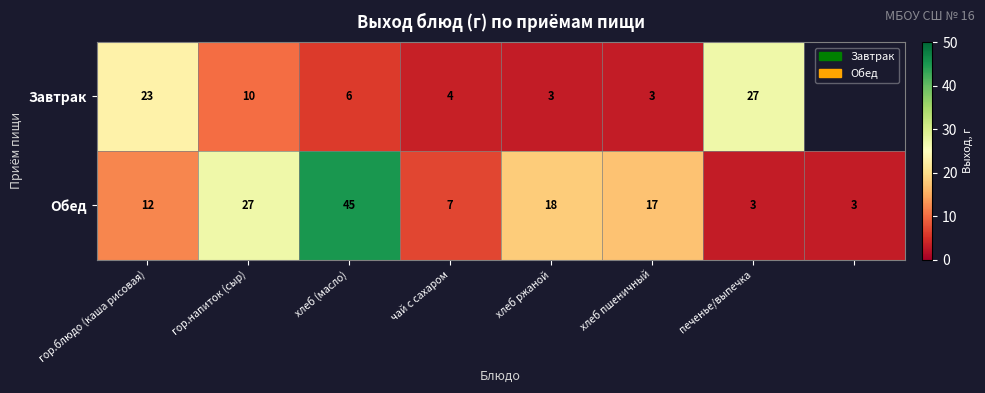

What is the total value across all series at хлеб пшеничный?

20